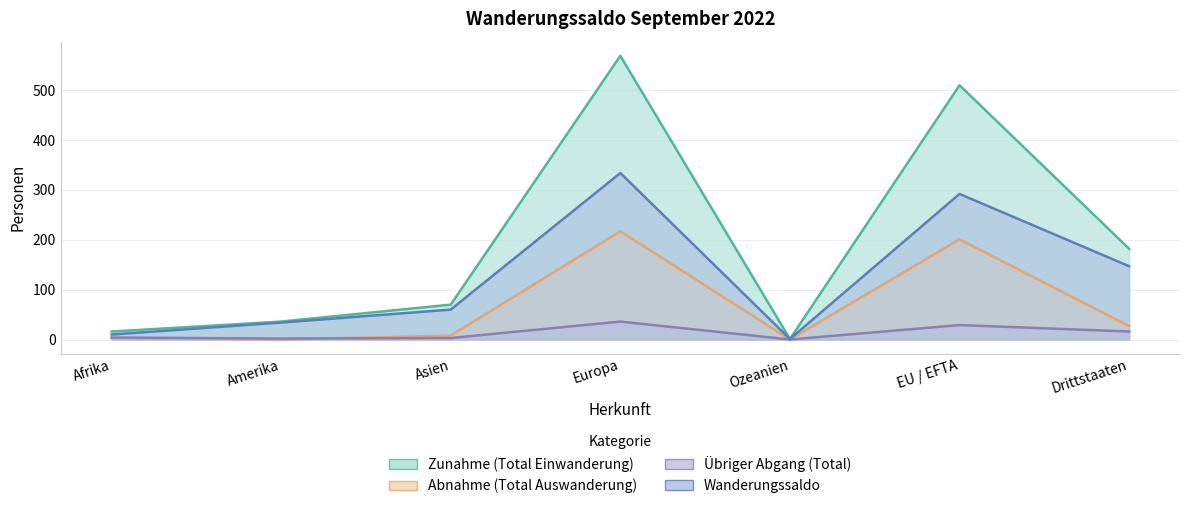

In Abnahme (Total Auswanderung), how many points are higher than both neighbors (excluding endpoints)?

2